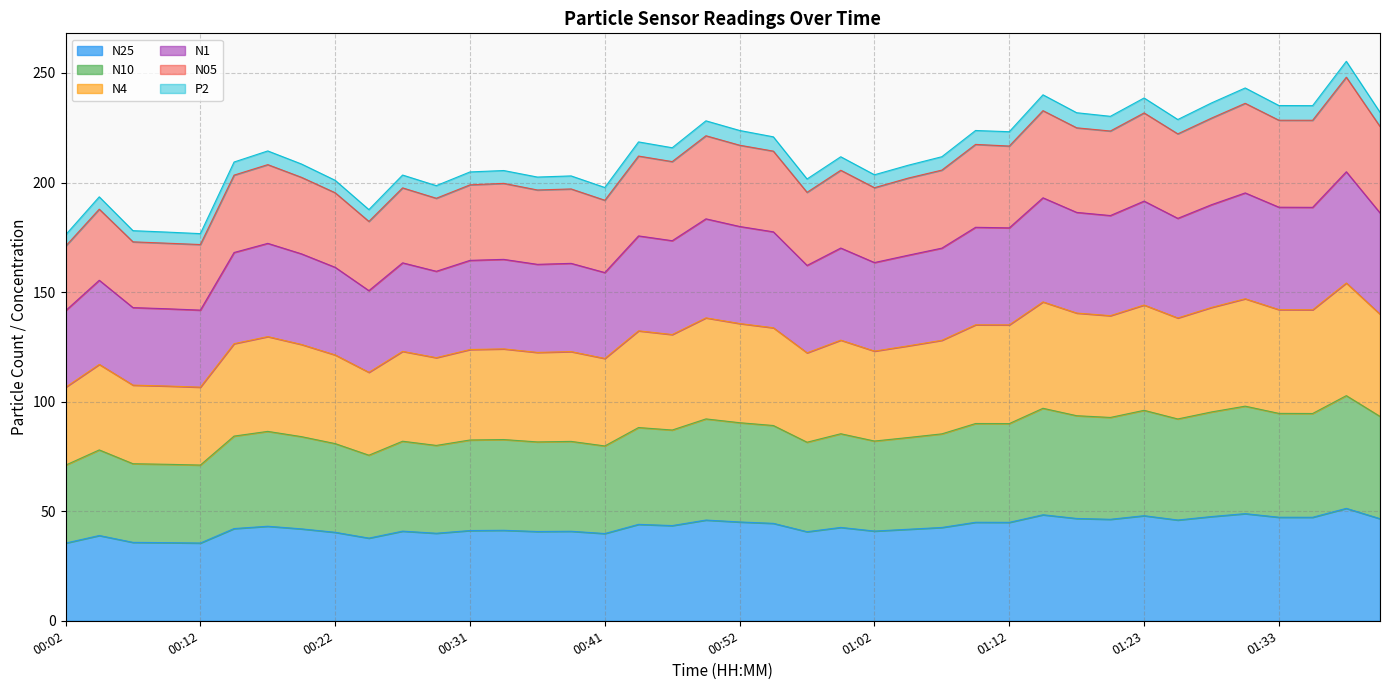

At which category does N05 reach its first local peak?

00:04